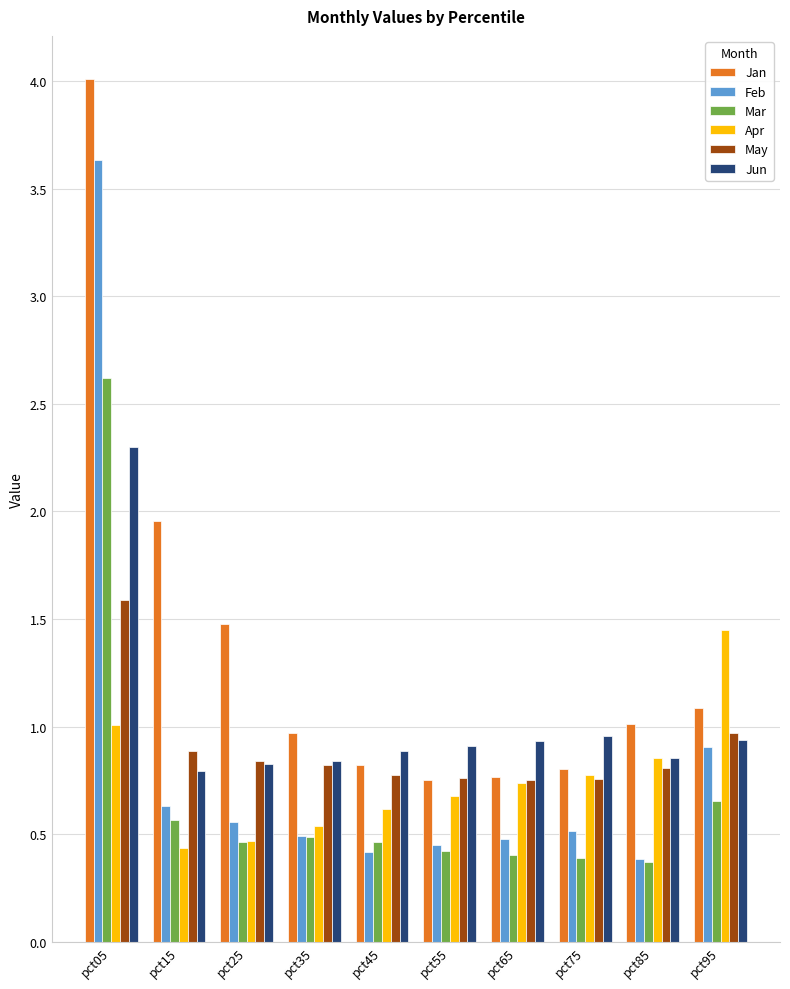

Is the value of Mar at pct05 greater than the value of Jan at pct55?

Yes